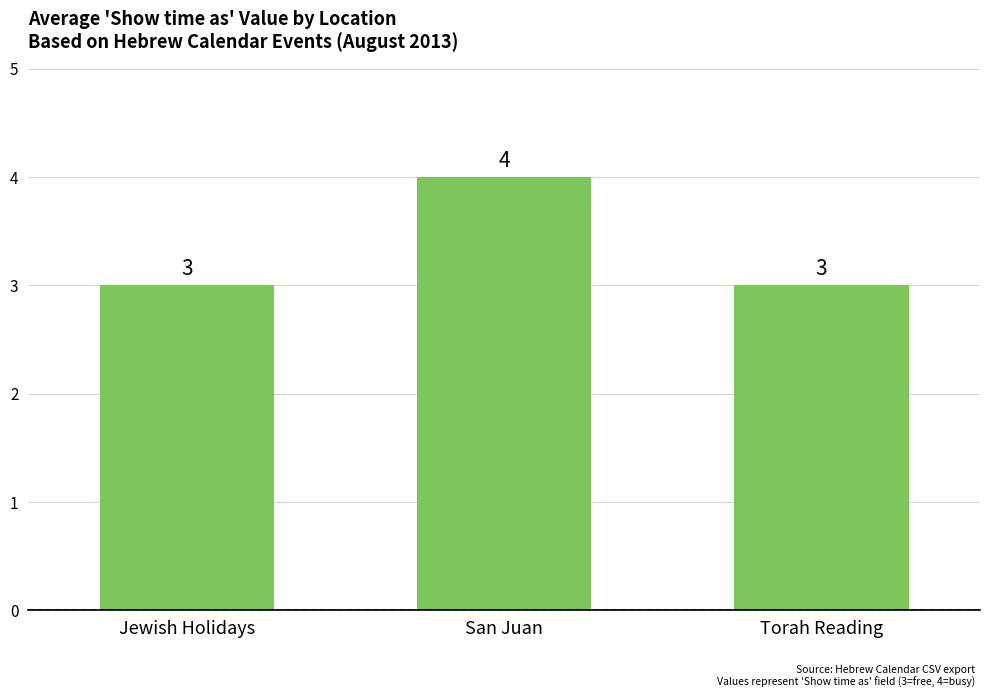

Is it true that the value at Torah Reading is 3?

True